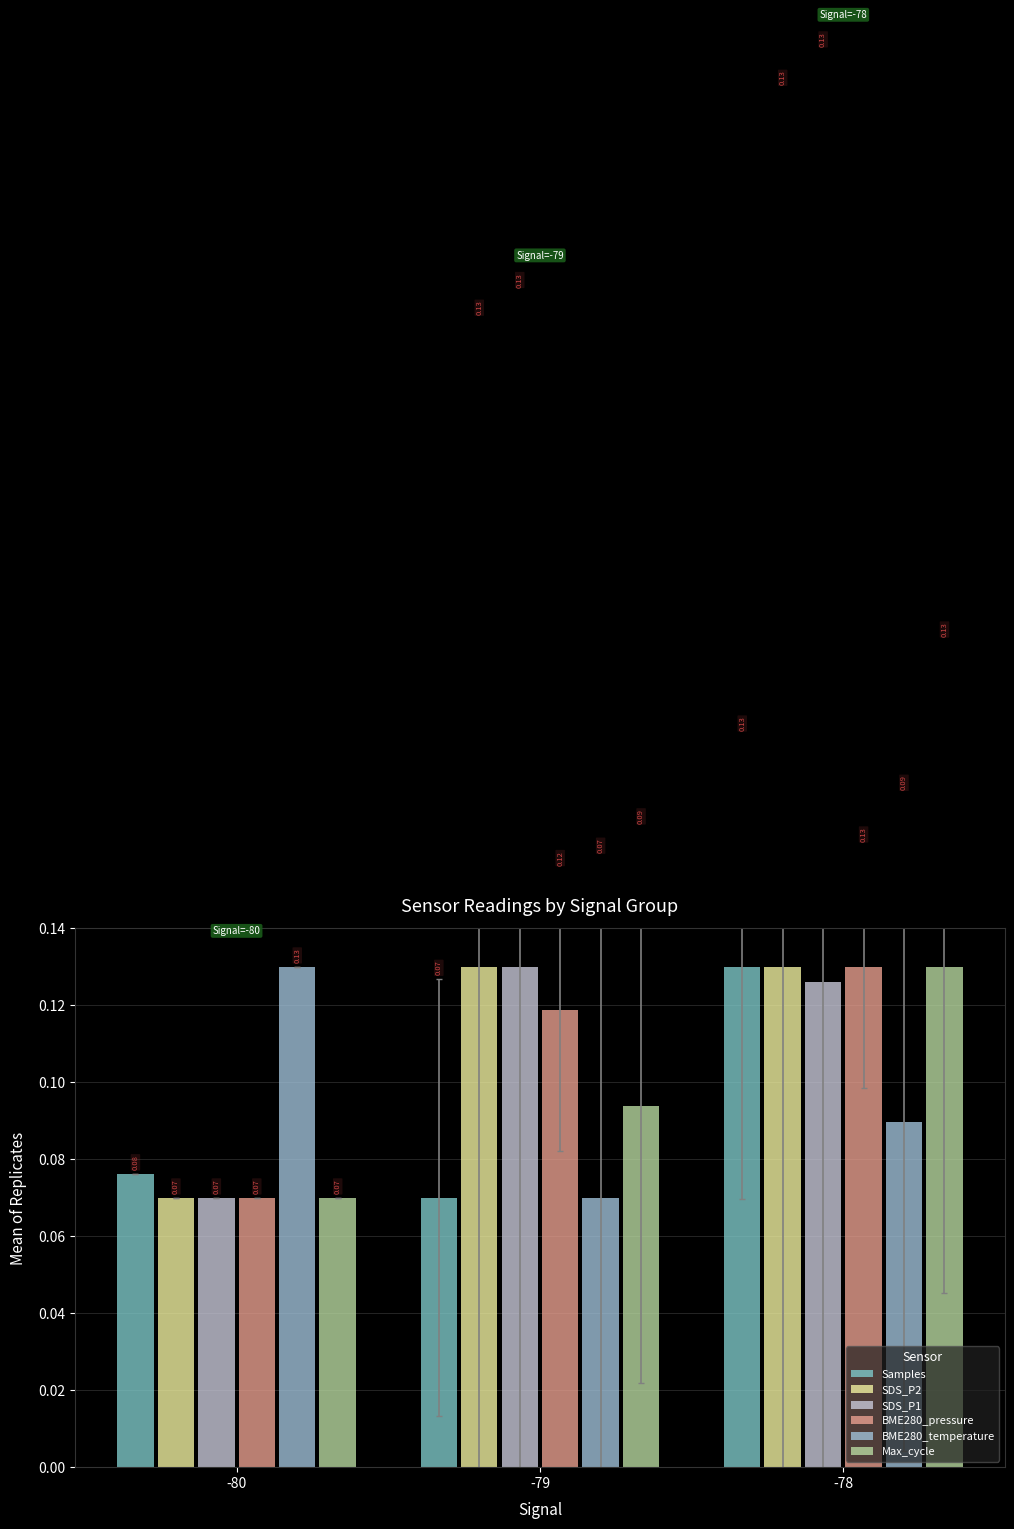

The Max_cycle series shows 0.2 at -78. True or false?

False